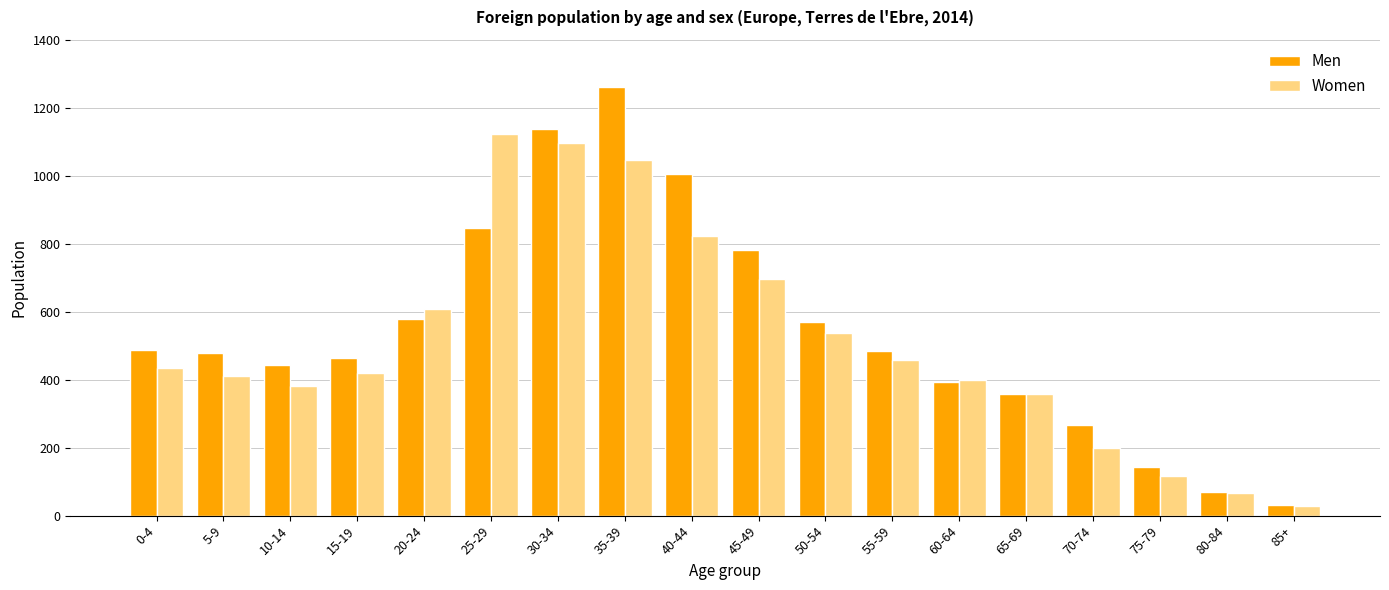

At 5-9, list the series in order from largest to smallest.

Men, Women